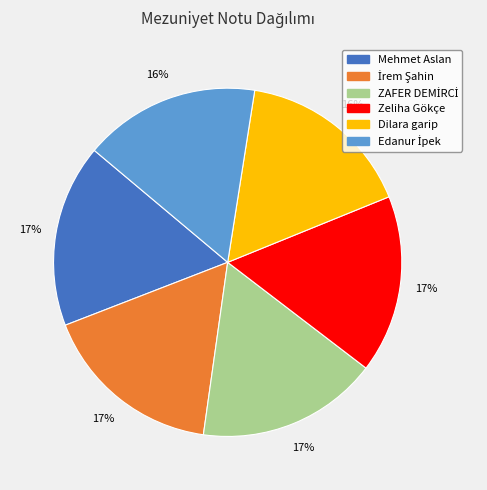

True or false: Mehmet Aslan accounts for 11% of the total.

False